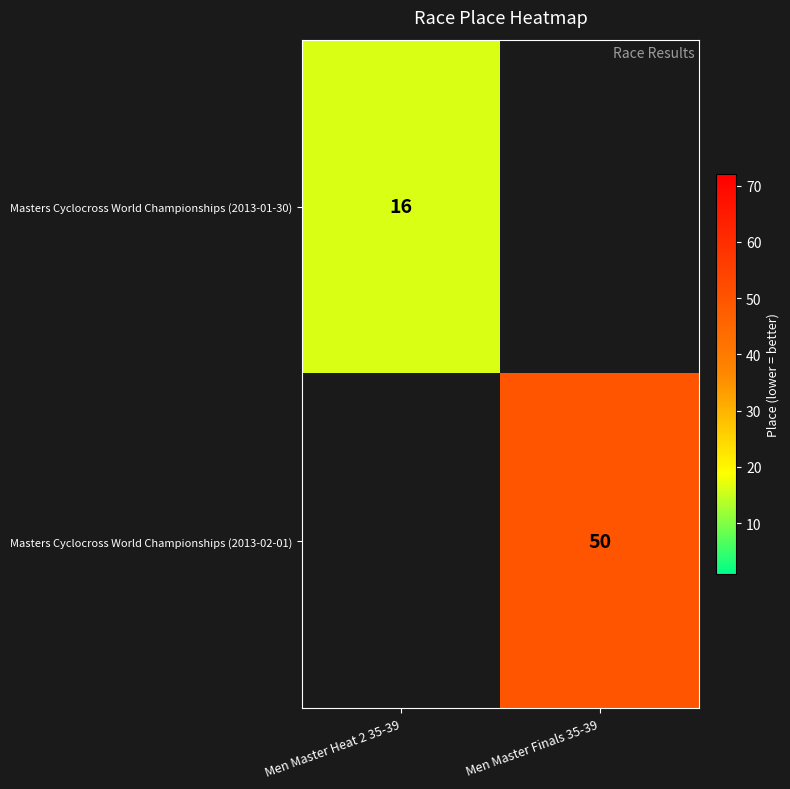

The value of Masters Cyclocross World Championships (2013-02-01) at Men Master Finals 35-39 is 89. True or false?

False